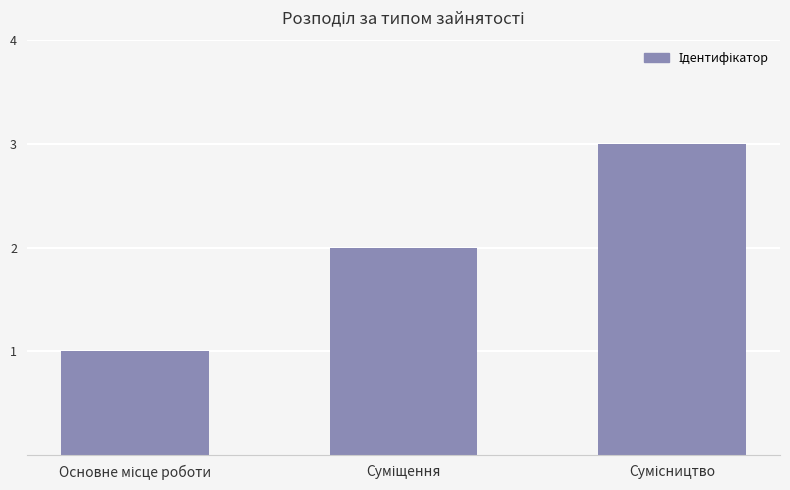

What is the greatest value displayed?

3